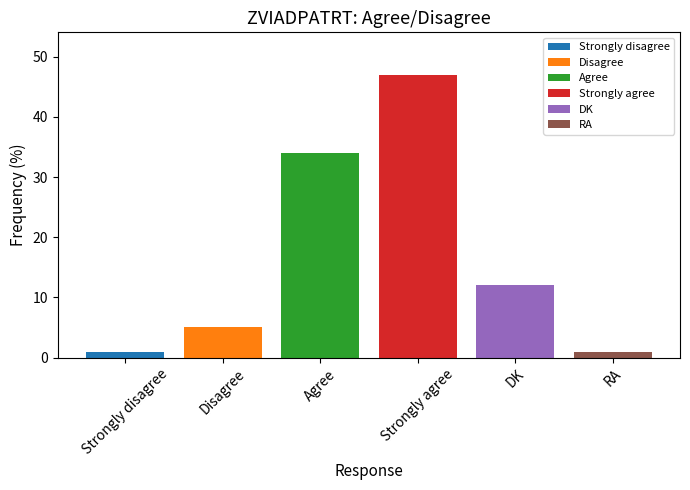

Is it true that the value at Strongly agree is 69?

False